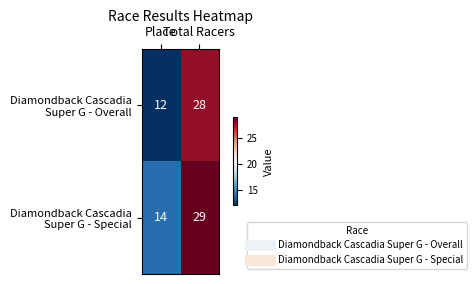

What is the smallest value displayed?

12